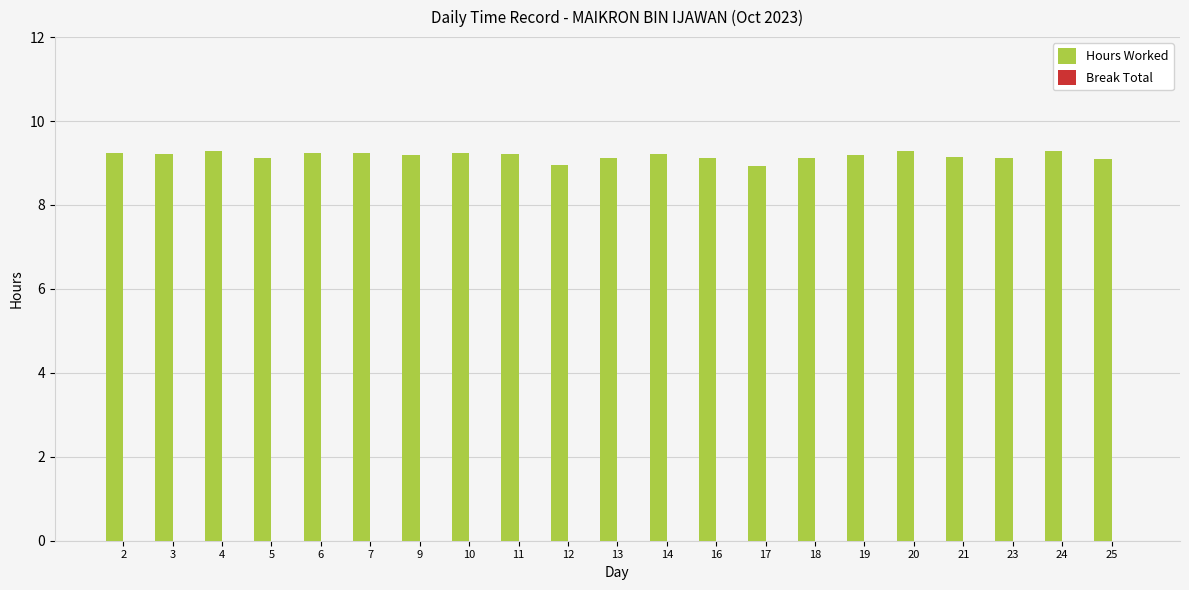

What is the maximum value shown in the chart?

9.3